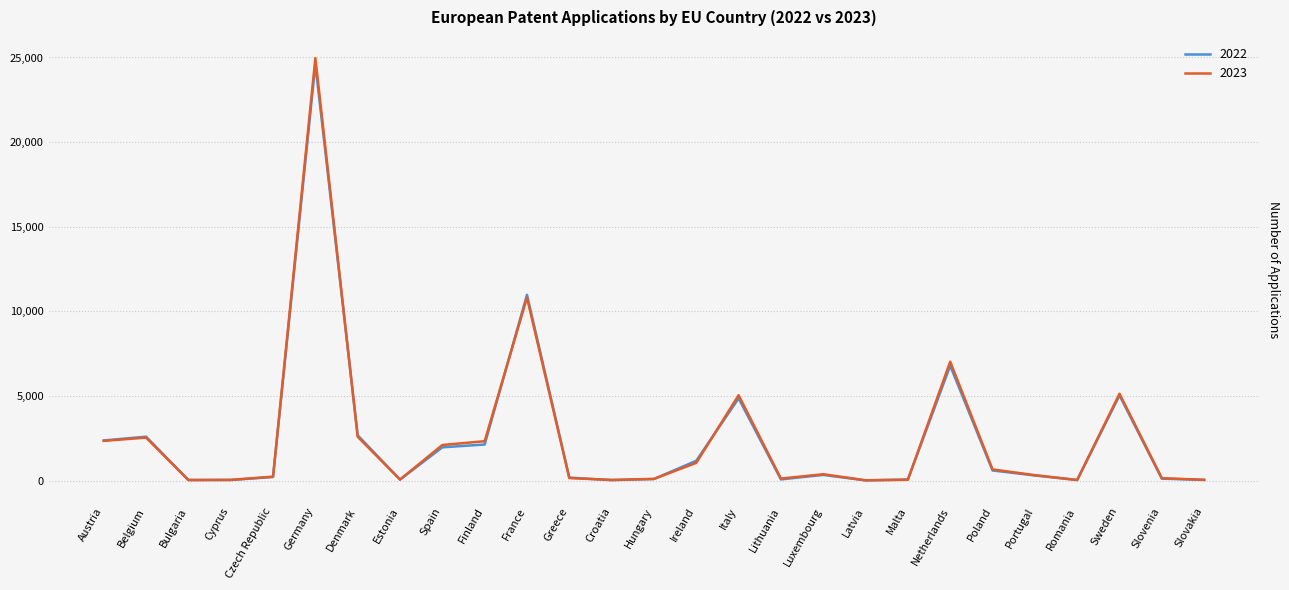

True or false: 2022 has a value of 883 at Spain.

False